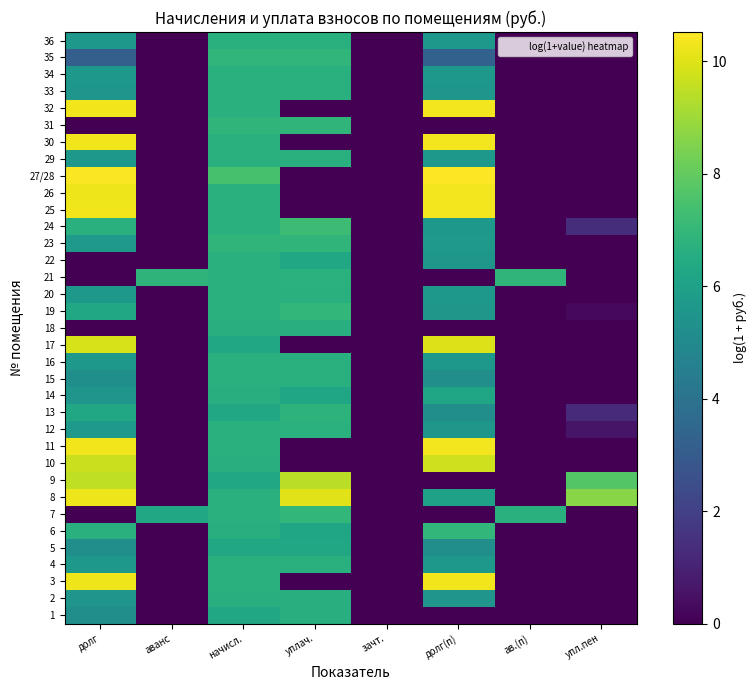

Which series changed the most between долг and упл.пен?

27/28